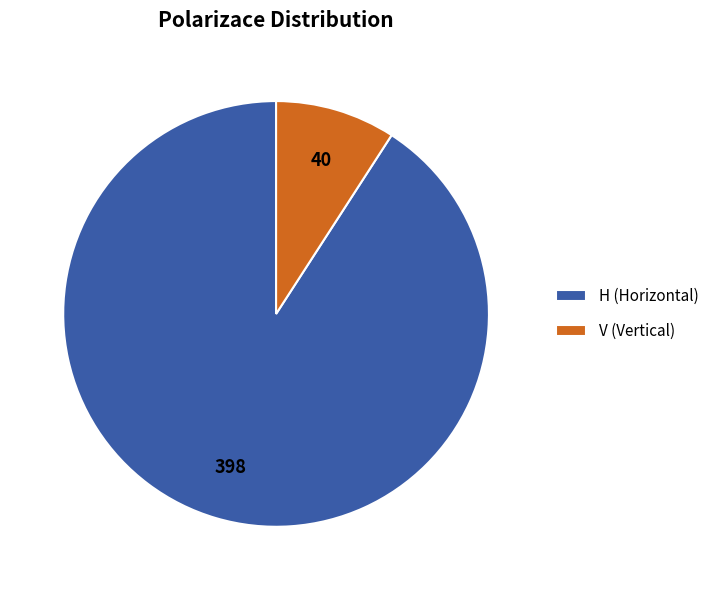

Does H (Horizontal) account for over 50% of the chart?

Yes